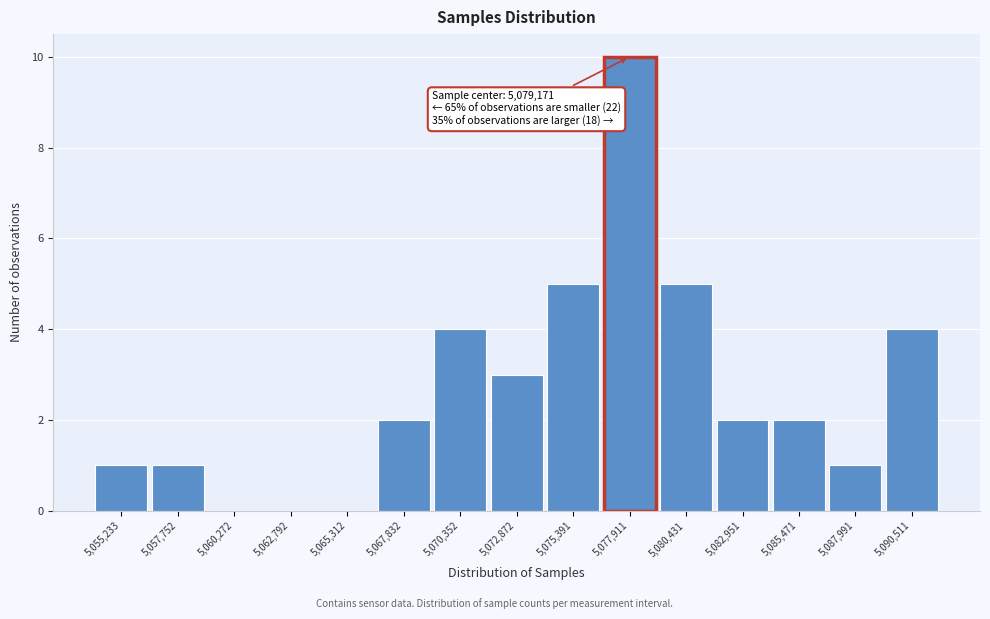

Reading left to right, transcribe all the data shown in this chart.

5,055,233=1	5,057,752=1	5,060,272=0	5,062,792=0	5,065,312=0	5,067,832=2	5,070,352=4	5,072,872=3	5,075,391=5	5,077,911=10	5,080,431=5	5,082,951=2	5,085,471=2	5,087,991=1	5,090,511=4